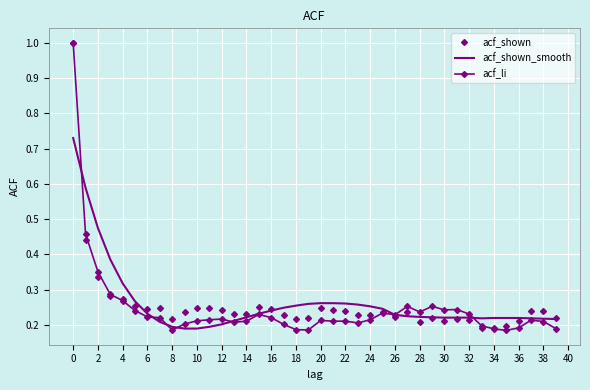

What are all the series names shown in the legend?

acf_shown, acf_shown_smooth, acf_li